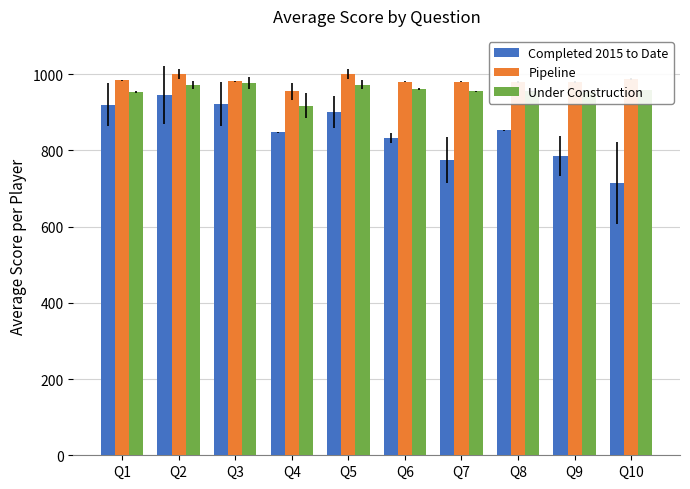

The Completed 2015 to Date series shows 847 at Q4. True or false?

True